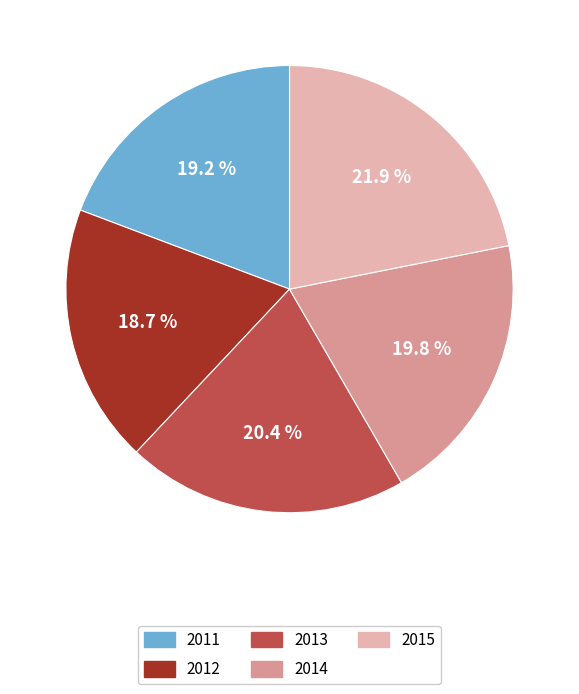

To the nearest percent, what is the difference between the 2011 and 2014 slice percentages?

1%